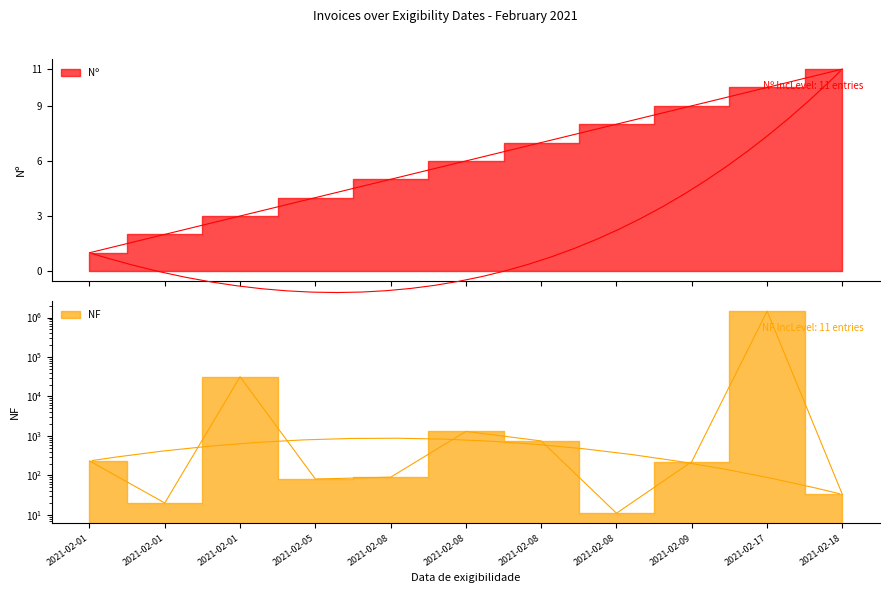

True or false: NF has a value of 81 at 2021-02-05.

True